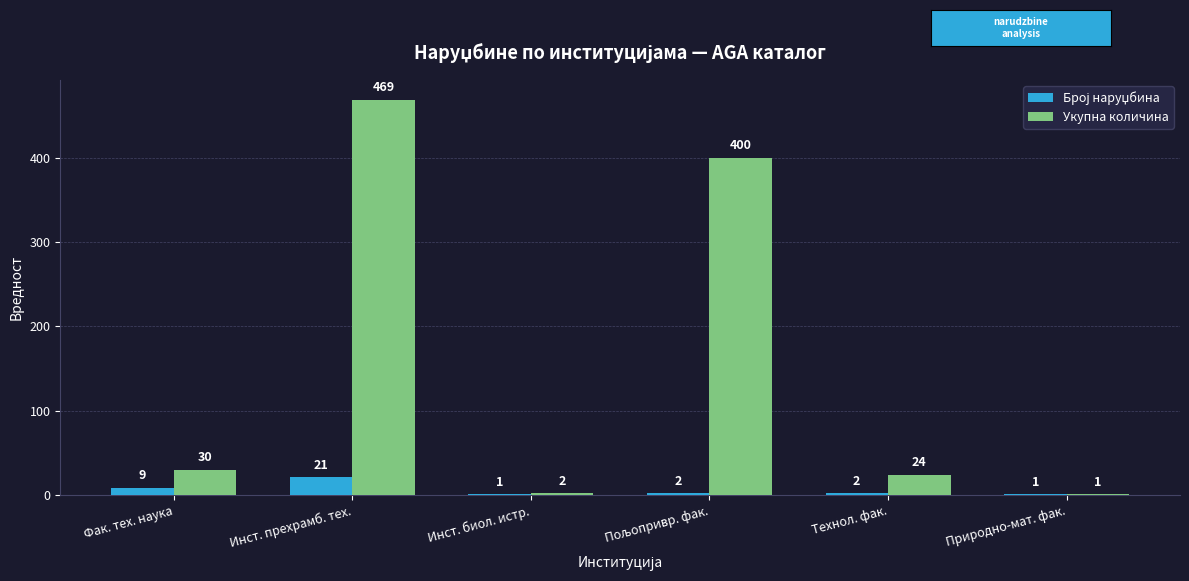

At which label does Укупна количина reach its peak?

Инст. прехрамб. тех.